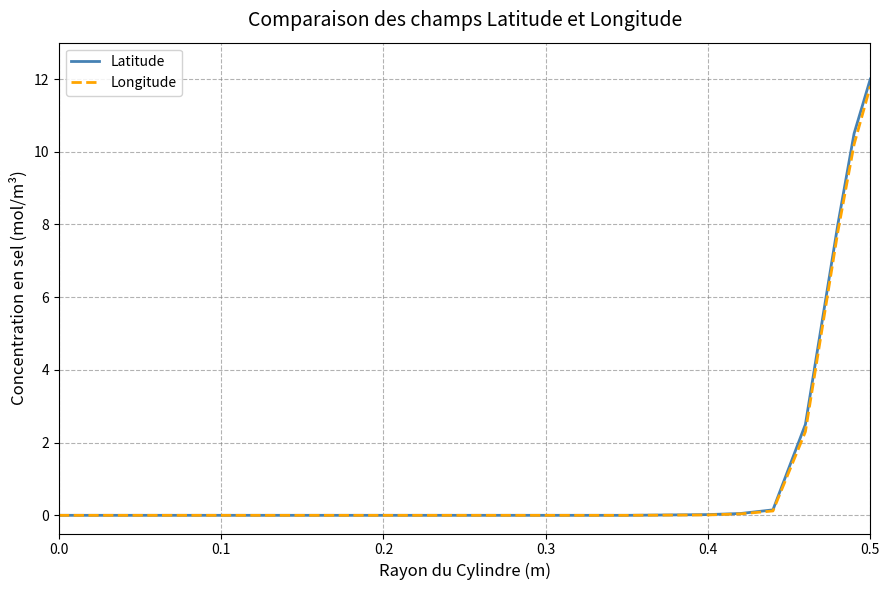

What is the maximum value for Latitude?

12.0